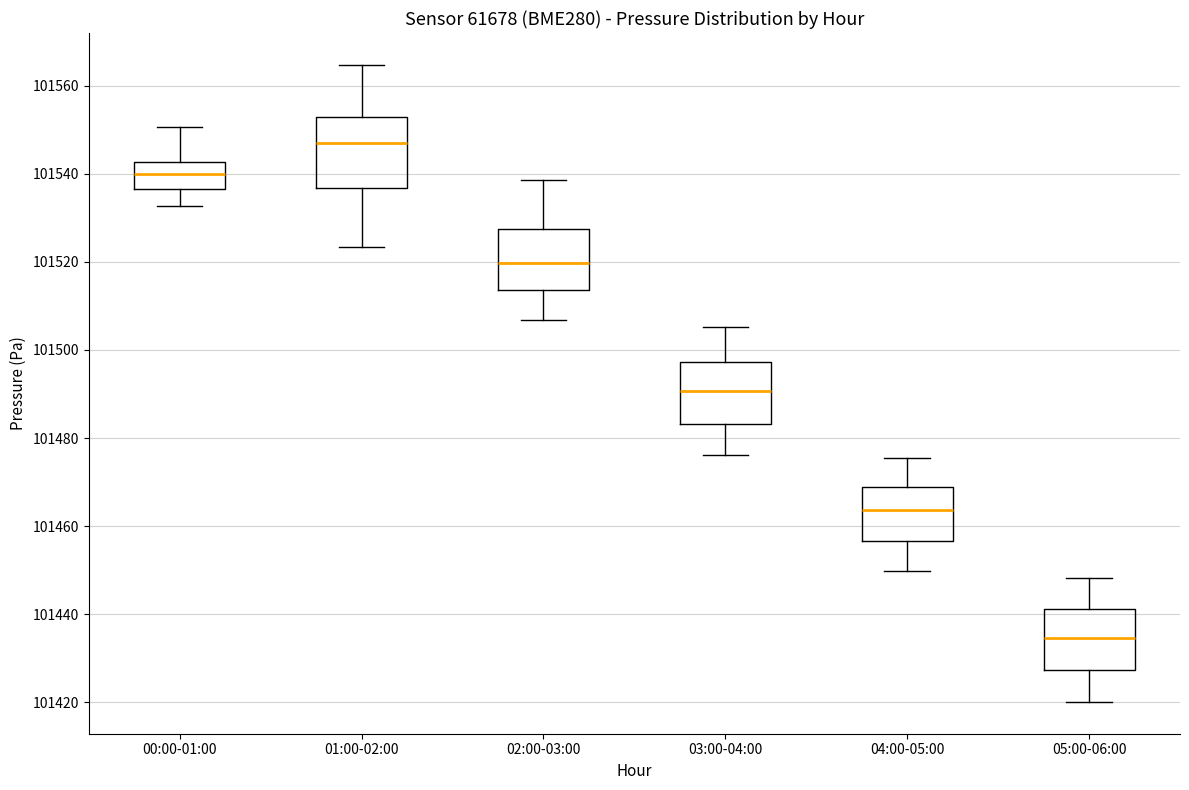

Where is the upper edge of the box for 01:00-02:00 on the y-axis? The values are not printed on the chart, so give them approximately, as read against the axis.

101552